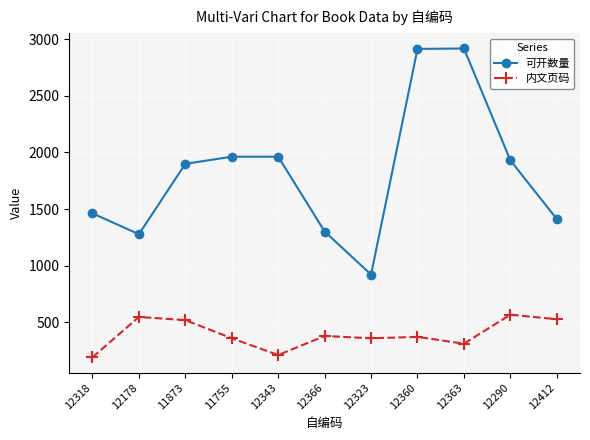

Is it true that 可开数量 equals 2917 at 12363?

True